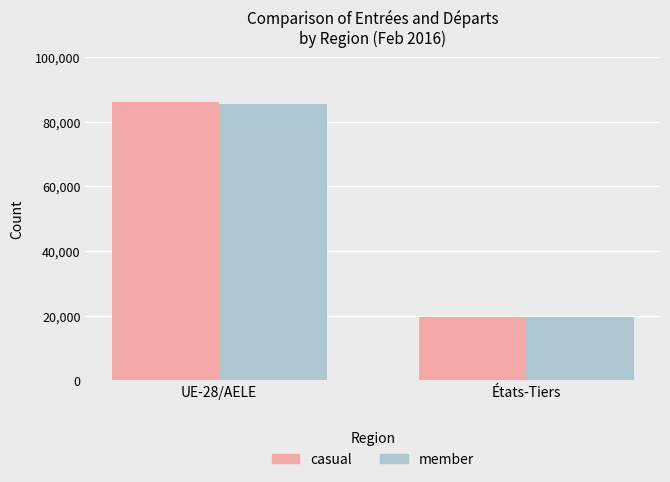

How many distinct data groups are displayed?

2